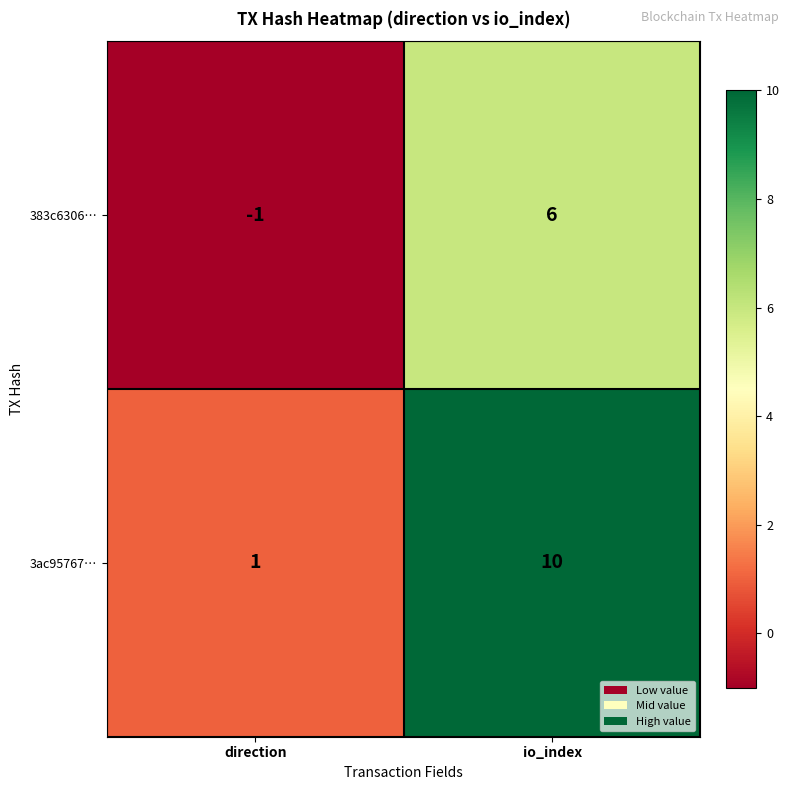

The value of 3ac95767… at io_index is 18. True or false?

False